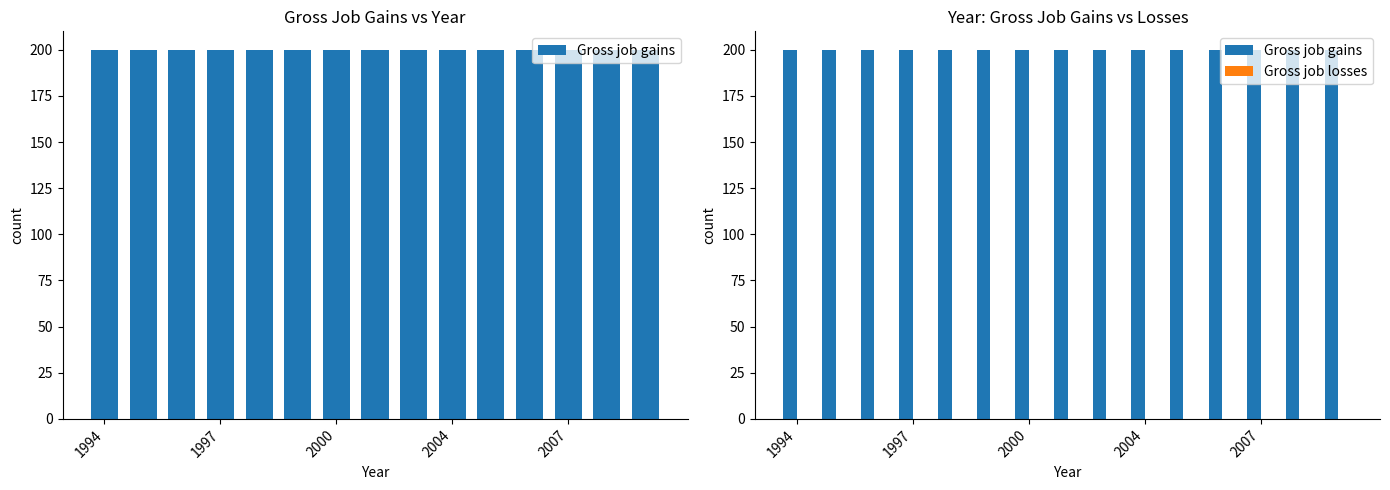

What are all the series names shown in the legend?

Gross job gains, Gross job losses